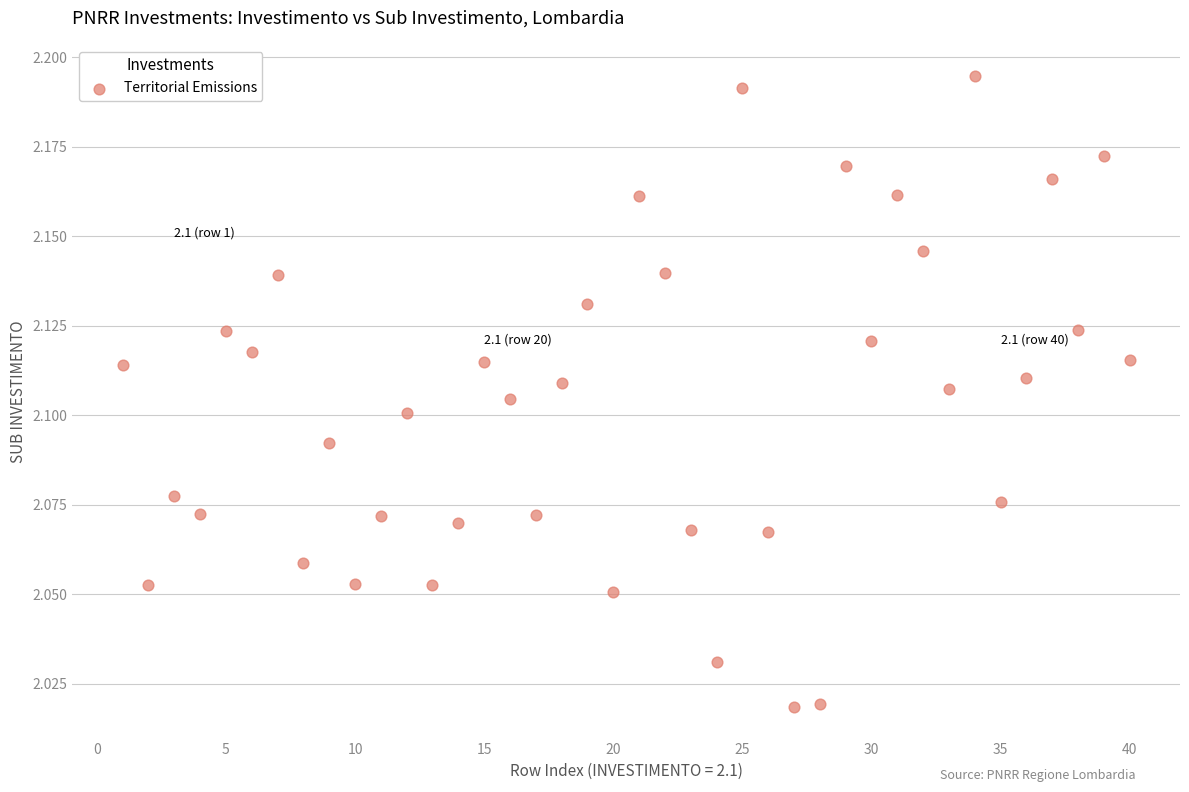

What is the range of X values (max minus min)?

39.0